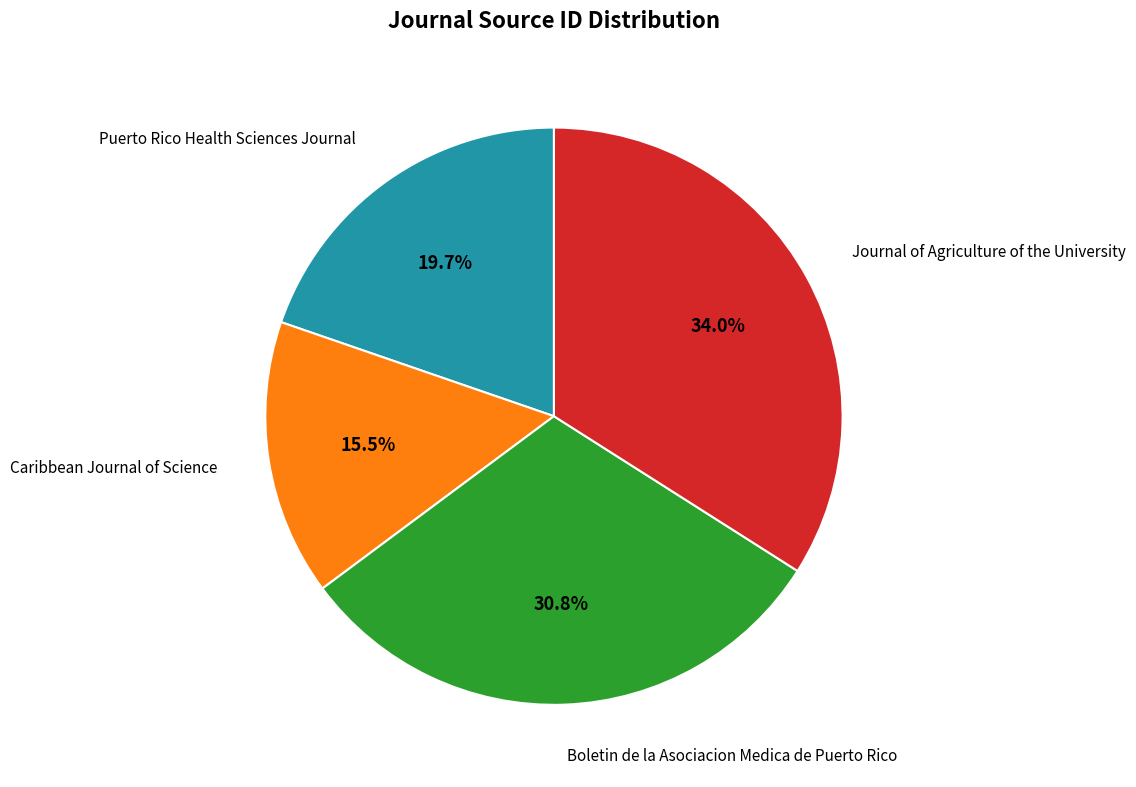

Is there any slice that represents more than half of the pie?

No